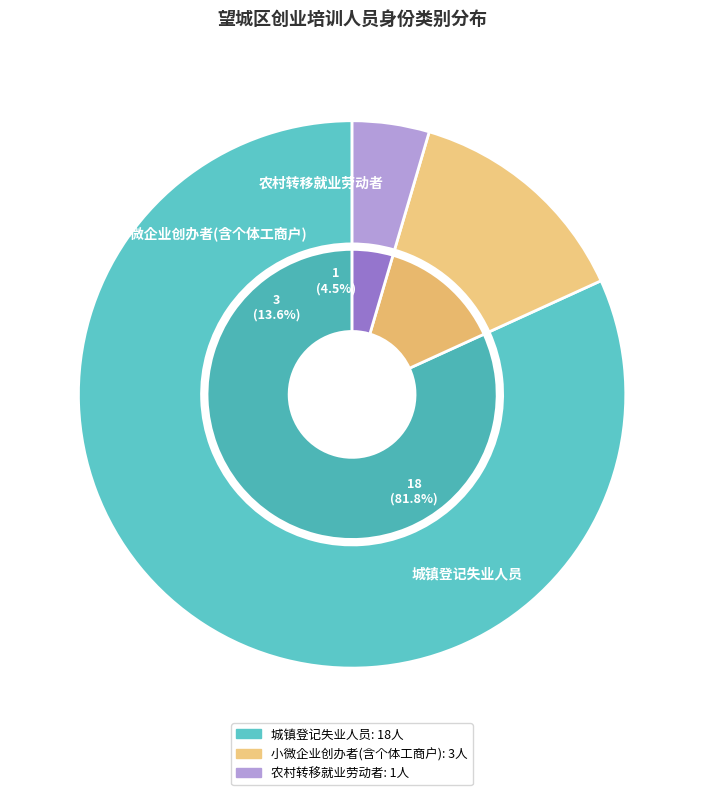

What percentage do 小微企业创办者(含个体工商户) and 城镇登记失业人员 together represent?

95.5%